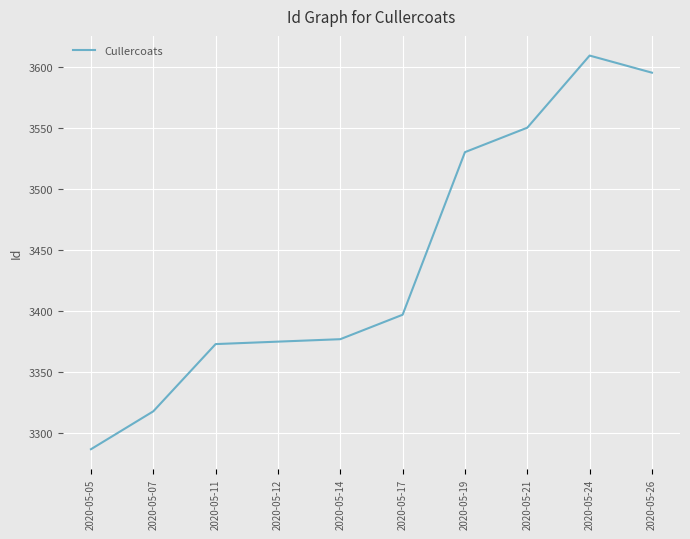

Reading right to left, what are all the values shown in this chart?

2020-05-26=3595	2020-05-24=3609	2020-05-21=3550	2020-05-19=3530	2020-05-17=3397	2020-05-14=3377	2020-05-12=3375	2020-05-11=3373	2020-05-07=3318	2020-05-05=3287